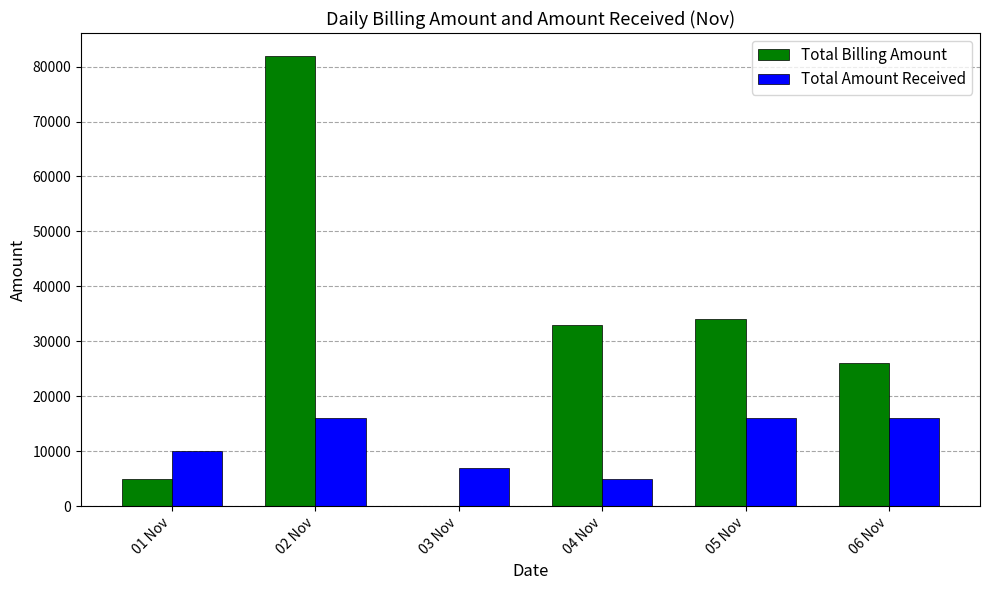

What are all the series names shown in the legend?

Total Billing Amount, Total Amount Received